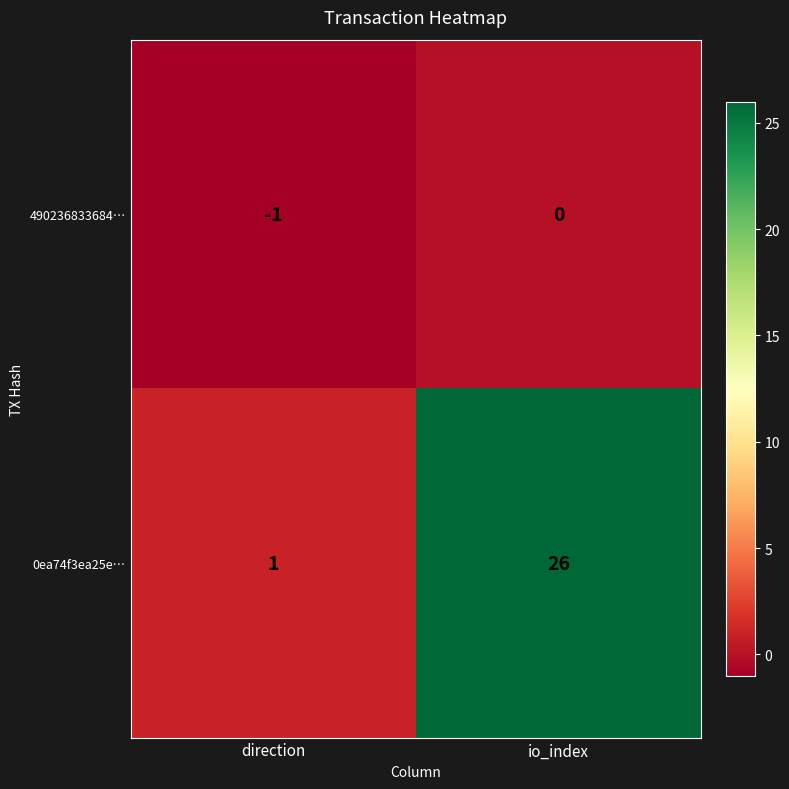

What is the sum of the 0ea74f3ea25e… values at direction and io_index?

27